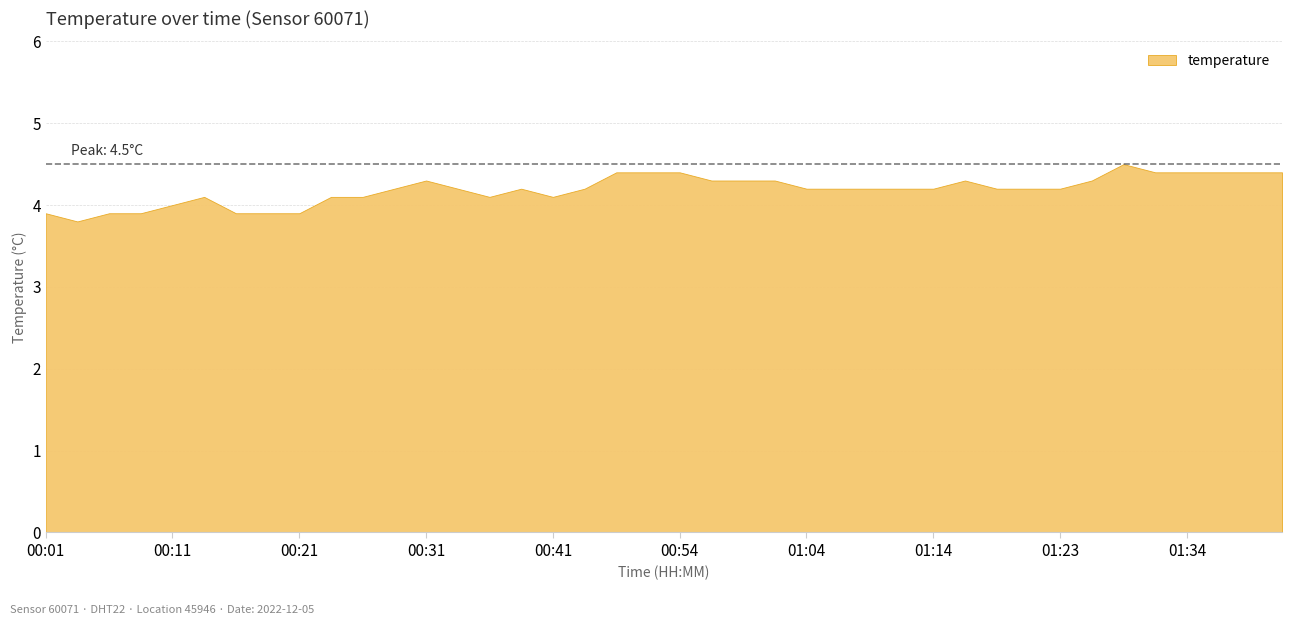

Reading left to right, what are all the values shown in this chart?

00:01=3.9	00:04=3.8	00:06=3.9	00:09=3.9	00:11=4.0	00:14=4.1	00:16=3.9	00:18=3.9	00:21=3.9	00:23=4.1	00:26=4.1	00:28=4.2	00:31=4.3	00:33=4.2	00:36=4.1	00:38=4.2	00:41=4.1	00:43=4.2	00:49=4.4	00:52=4.4	00:54=4.4	00:56=4.3	00:59=4.3	01:01=4.3	01:04=4.2	01:06=4.2	01:09=4.2	01:11=4.2	01:14=4.2	01:16=4.3	01:19=4.2	01:21=4.2	01:23=4.2	01:26=4.3	01:28=4.5	01:31=4.4	01:34=4.4	01:36=4.4	01:38=4.4	01:41=4.4